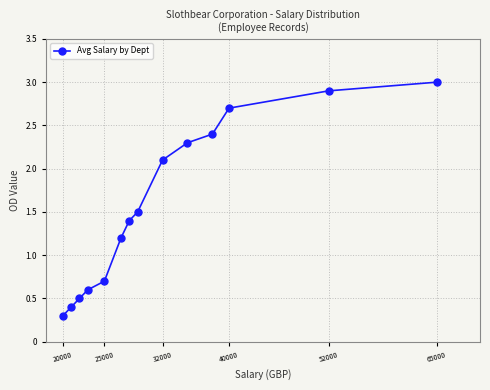

Reading right to left, list all the values displayed in this chart.

3.0	2.9	2.7	2.4	2.3	2.1	1.5	1.4	1.2	0.7	0.6	0.5	0.4	0.3